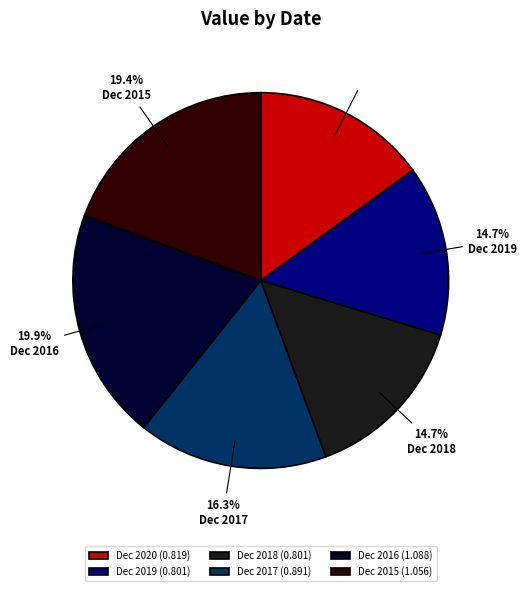

Do Dec 2017 and Dec 2018 together represent more than half of the pie?

No